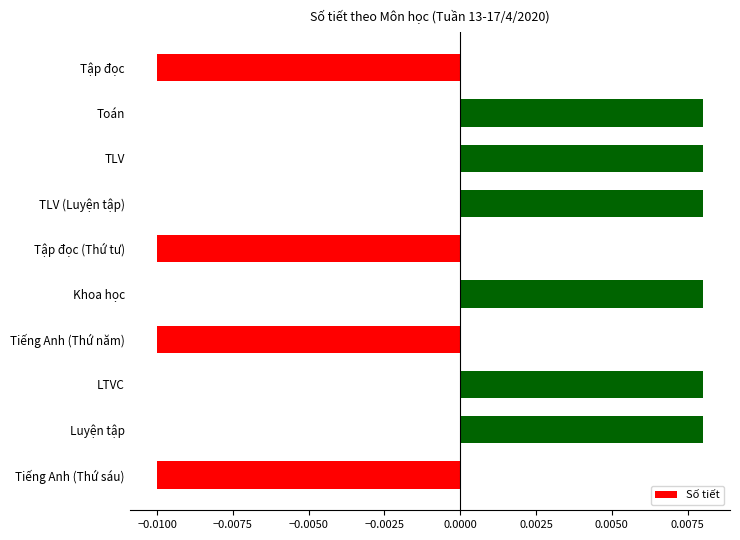

Between Toán and Tập đọc, which is larger?

Toán